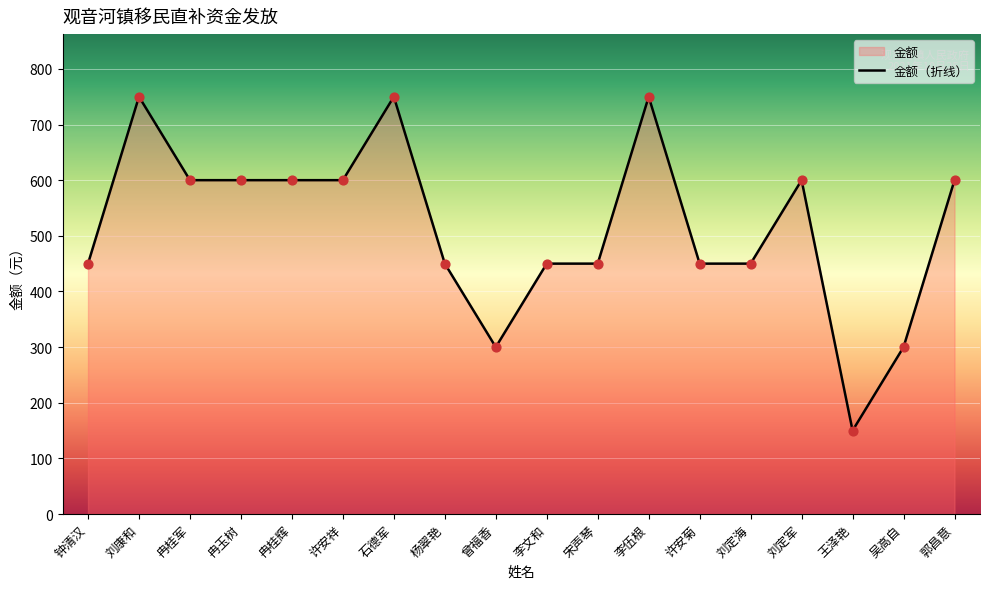

What is the change in value from 石德军 to 刘定军?

-150